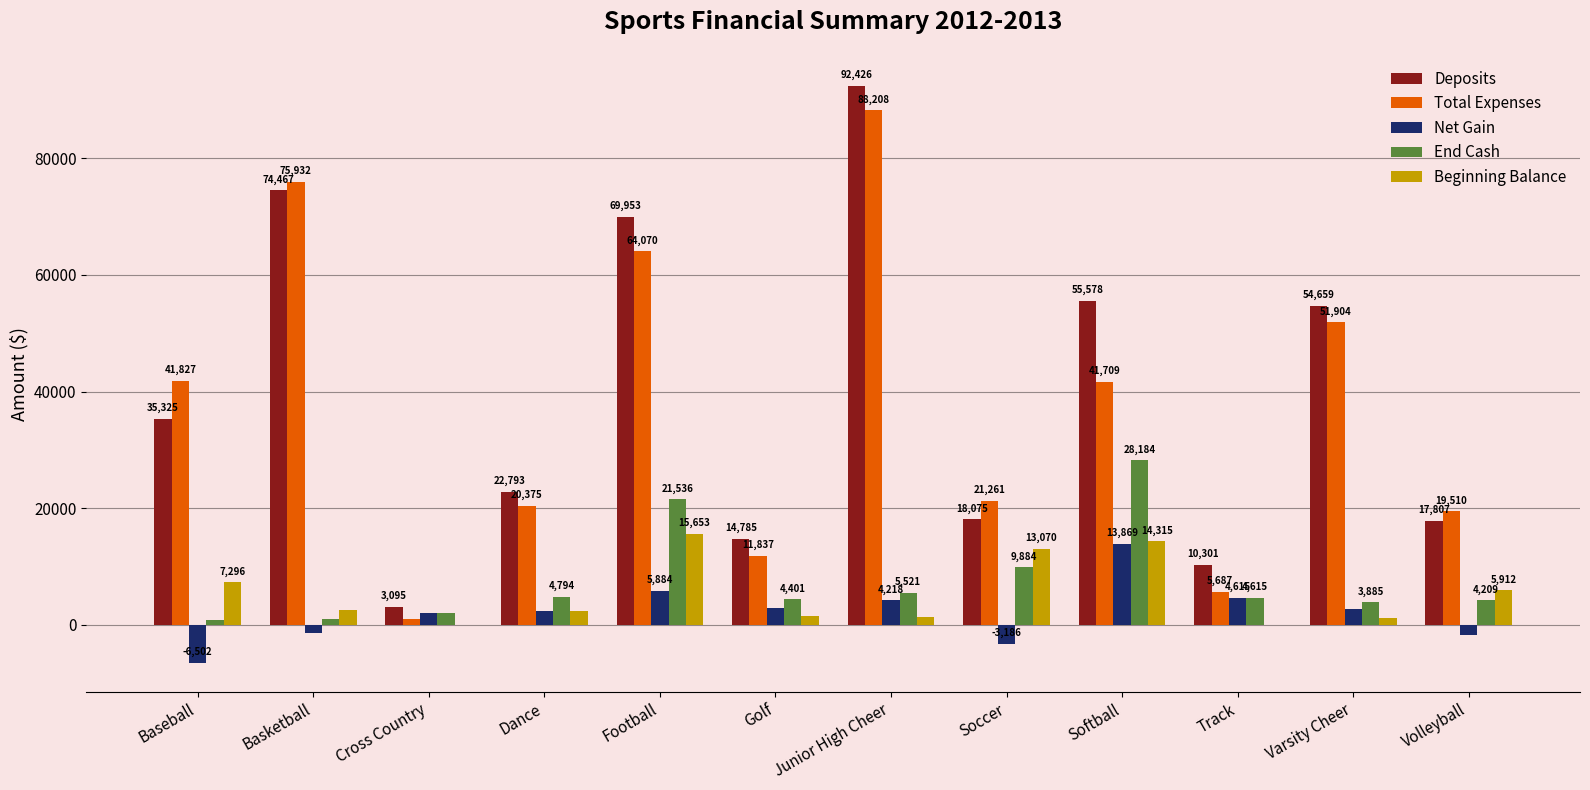

Between Cross Country and Soccer, which series saw the biggest shift?

Total Expenses